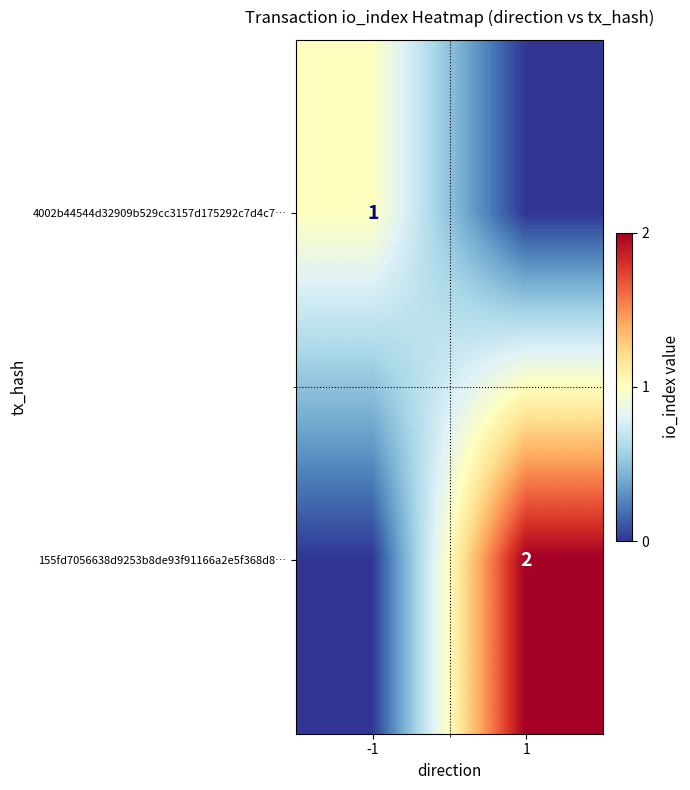

The value of 155fd7056638d9253b8de93f91166a2e5f368d8… at 1 is 2. True or false?

True